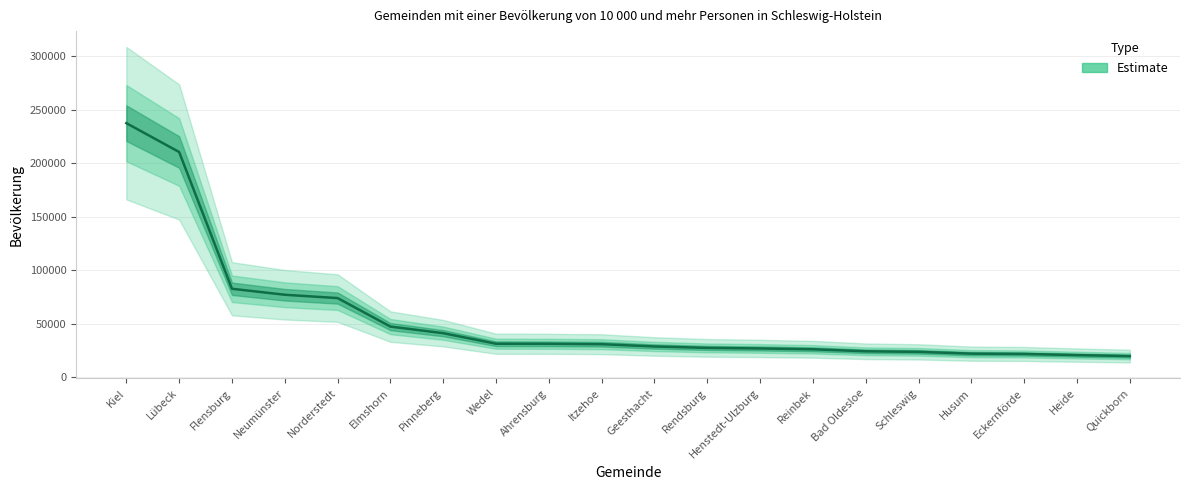

How many lines are shown in the chart?

1